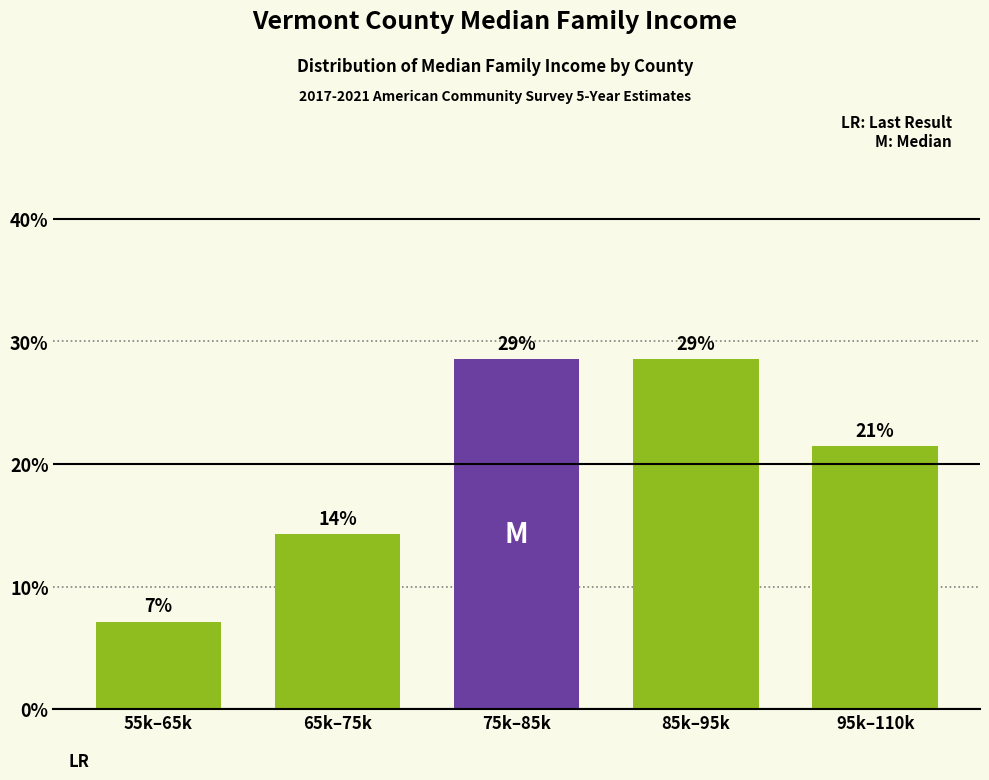

How many bars are there in total?

5